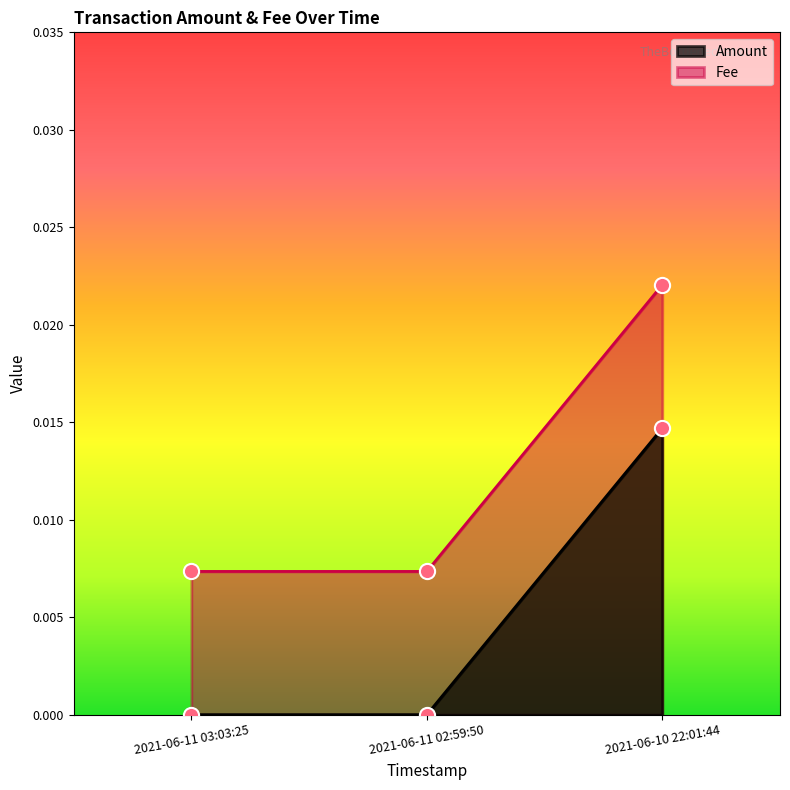

Which series has the largest total across all categories?

Fee